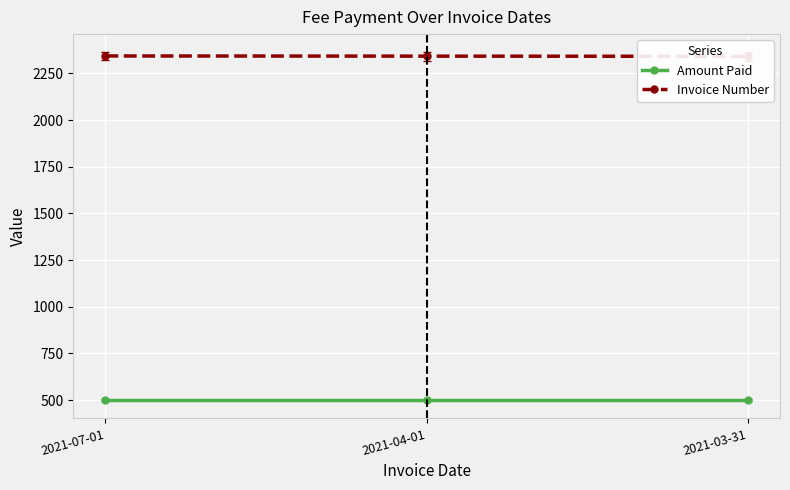

What is the label of the 2nd point from the right?

2021-04-01